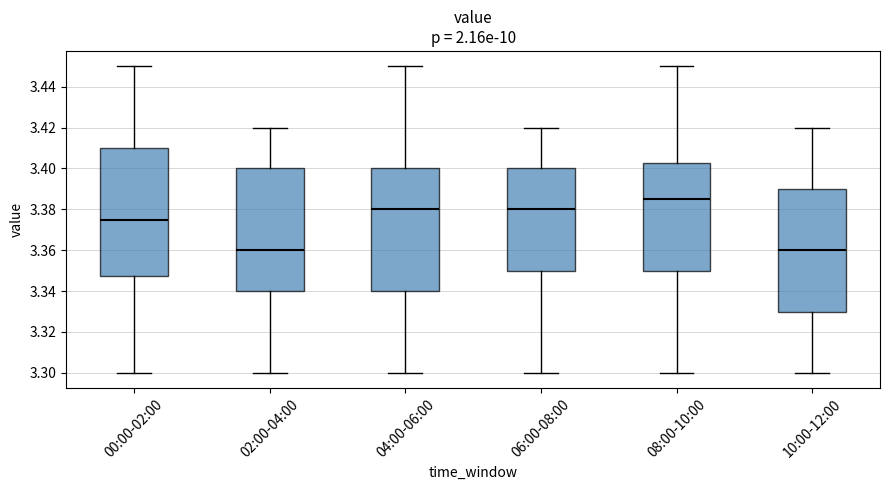

Which box is the tallest, from its lower edge to its upper edge?

00:00-02:00